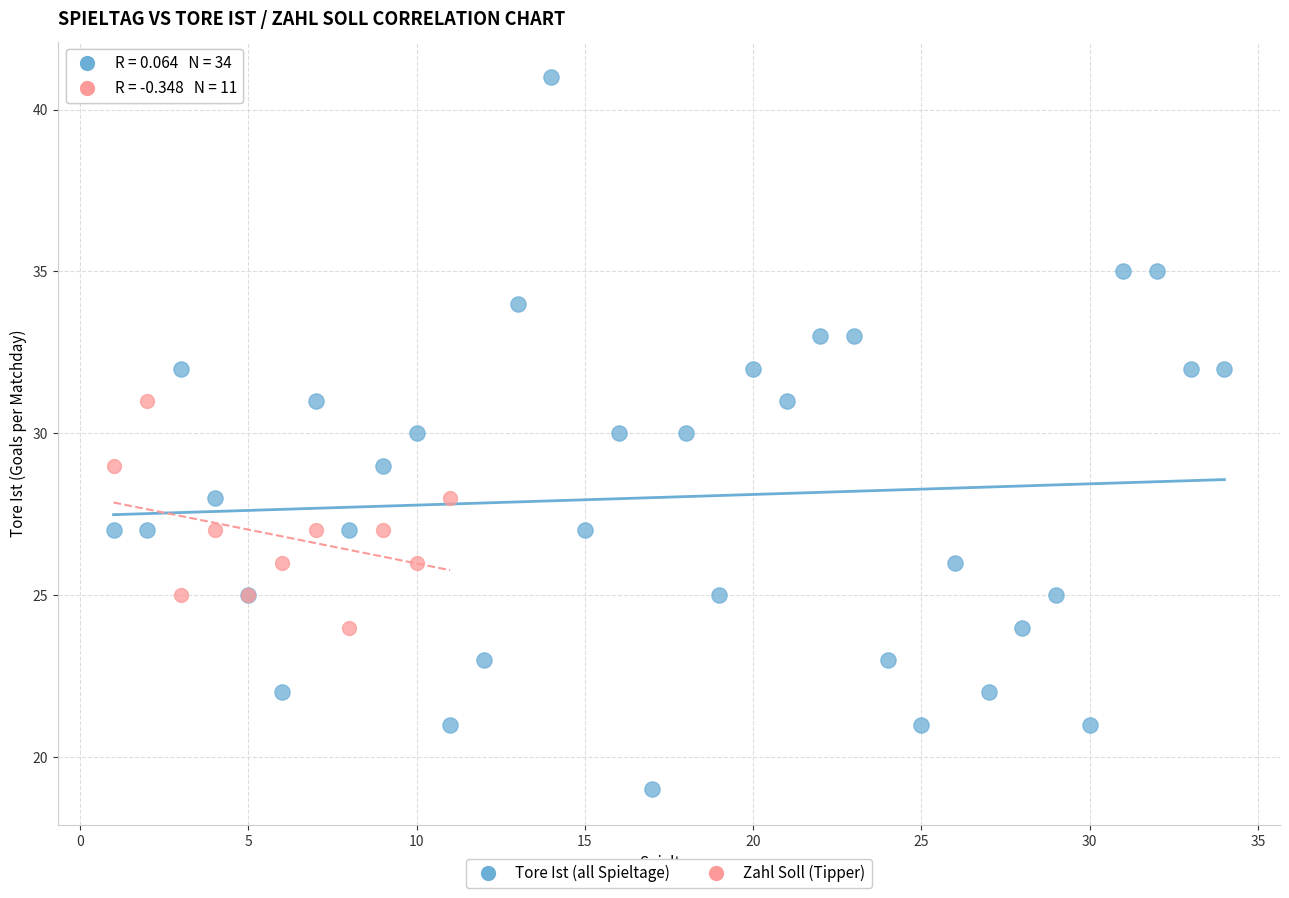

Which series has the widest spread of Y values?

Tore Ist (all Spieltage)